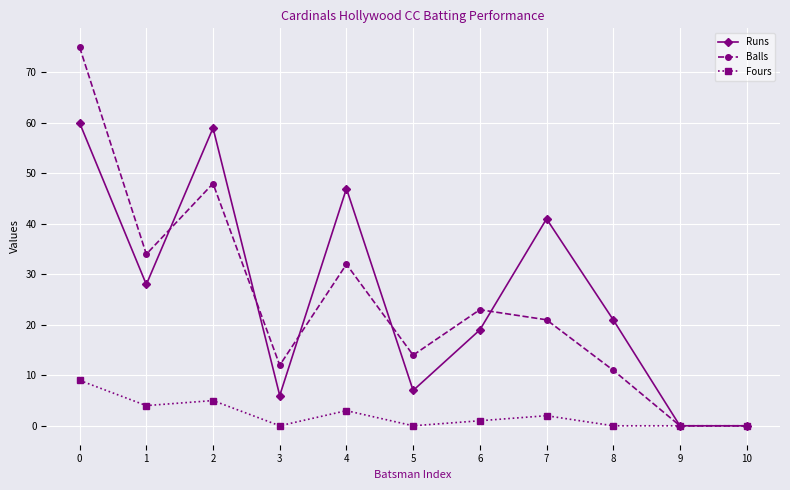

True or false: Fours has more than 1 interior local peaks.

True